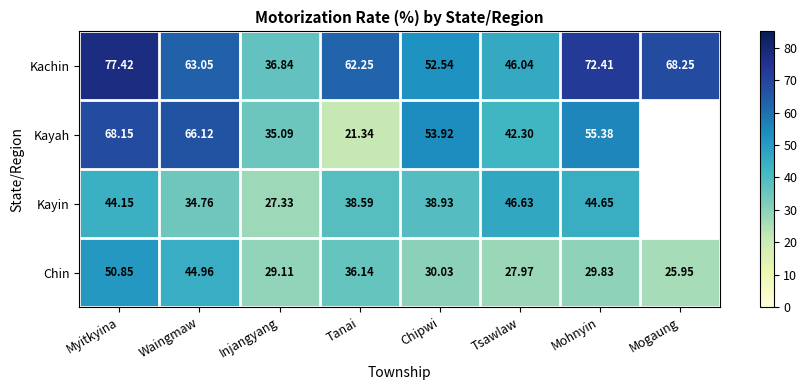

Which series has the widest spread of values?

Kayah